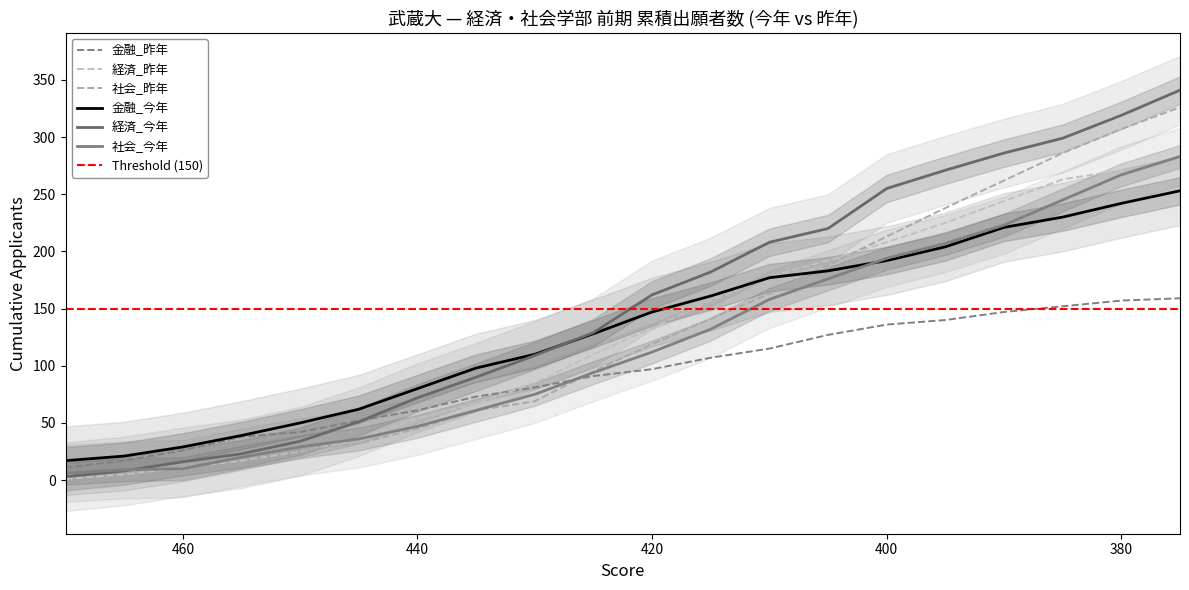

Which category has the highest value across all series?

375